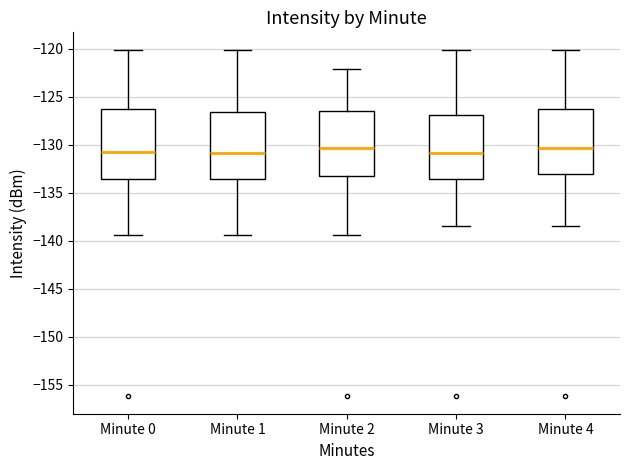

Reading left to right, read every box against the y-axis: the position of its median line, the range the box covers, and the ends of its whiskers. The values are not printed on the chart, so give them approximately, as read against the axis.

Minute 0: median -131.0, box -133.5 to -126.5, whiskers -139.5 to -120.0
Minute 1: median -131.0, box -133.5 to -126.5, whiskers -139.5 to -120.0
Minute 2: median -130.5, box -133.5 to -126.5, whiskers -139.5 to -122.0
Minute 3: median -131.0, box -133.5 to -127.0, whiskers -138.5 to -120.0
Minute 4: median -130.5, box -133.0 to -126.5, whiskers -138.5 to -120.0